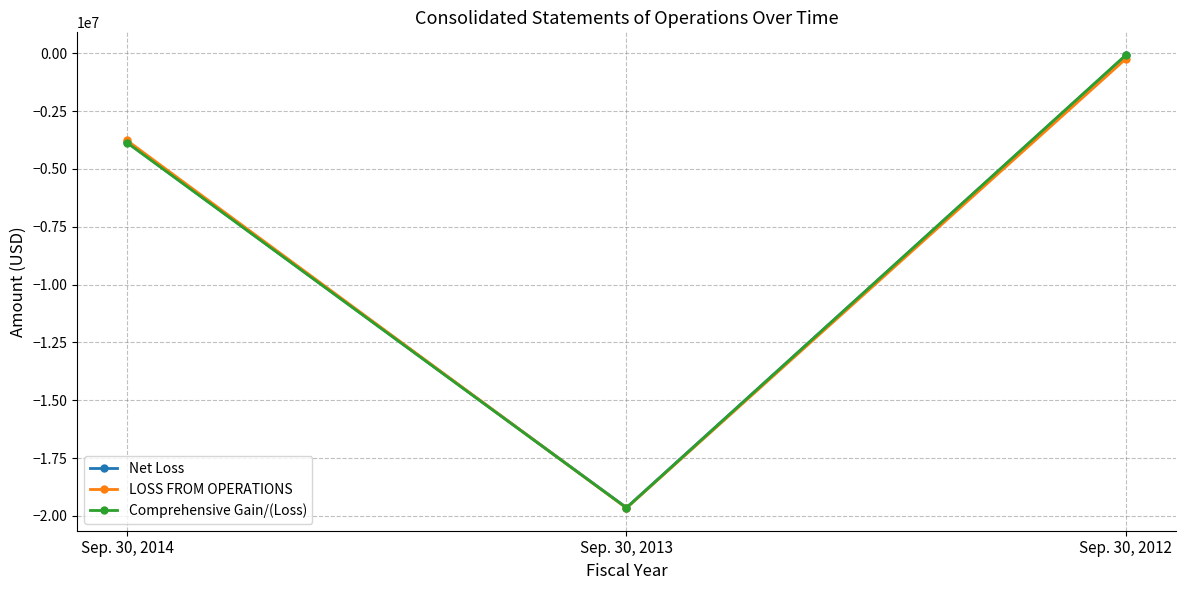

What is the total value across all series at Sep. 30, 2014?

-11501794